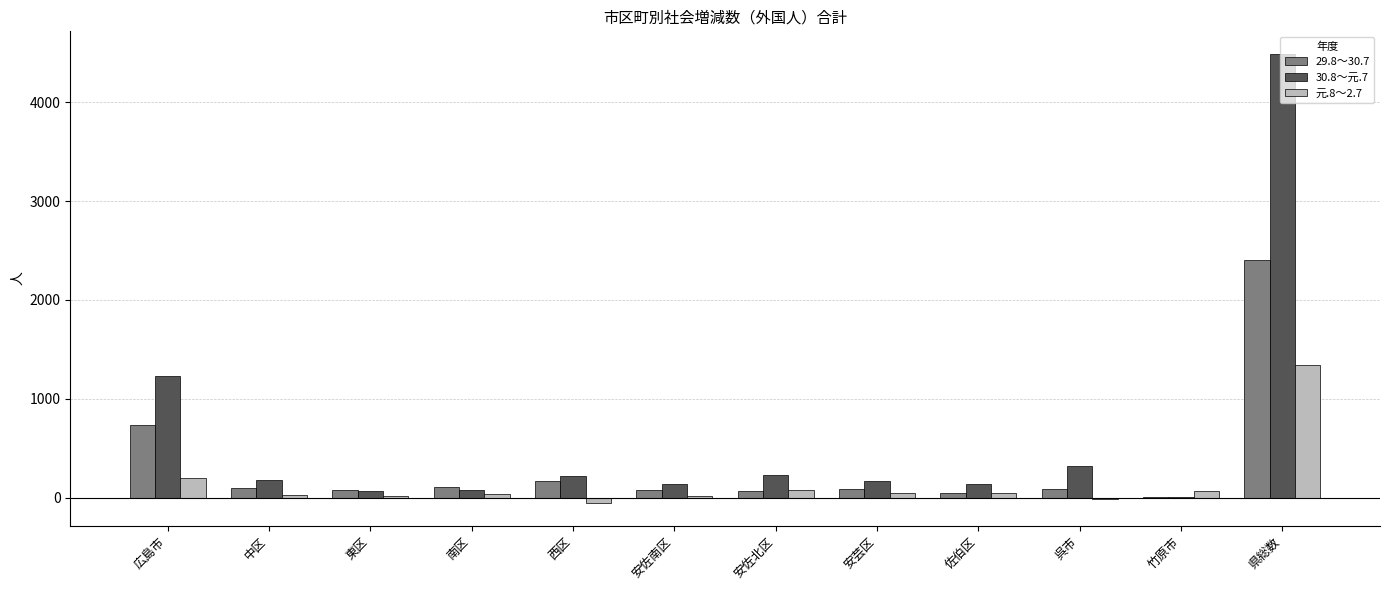

What is the spread (max minus min) of values at 竹原市?

61